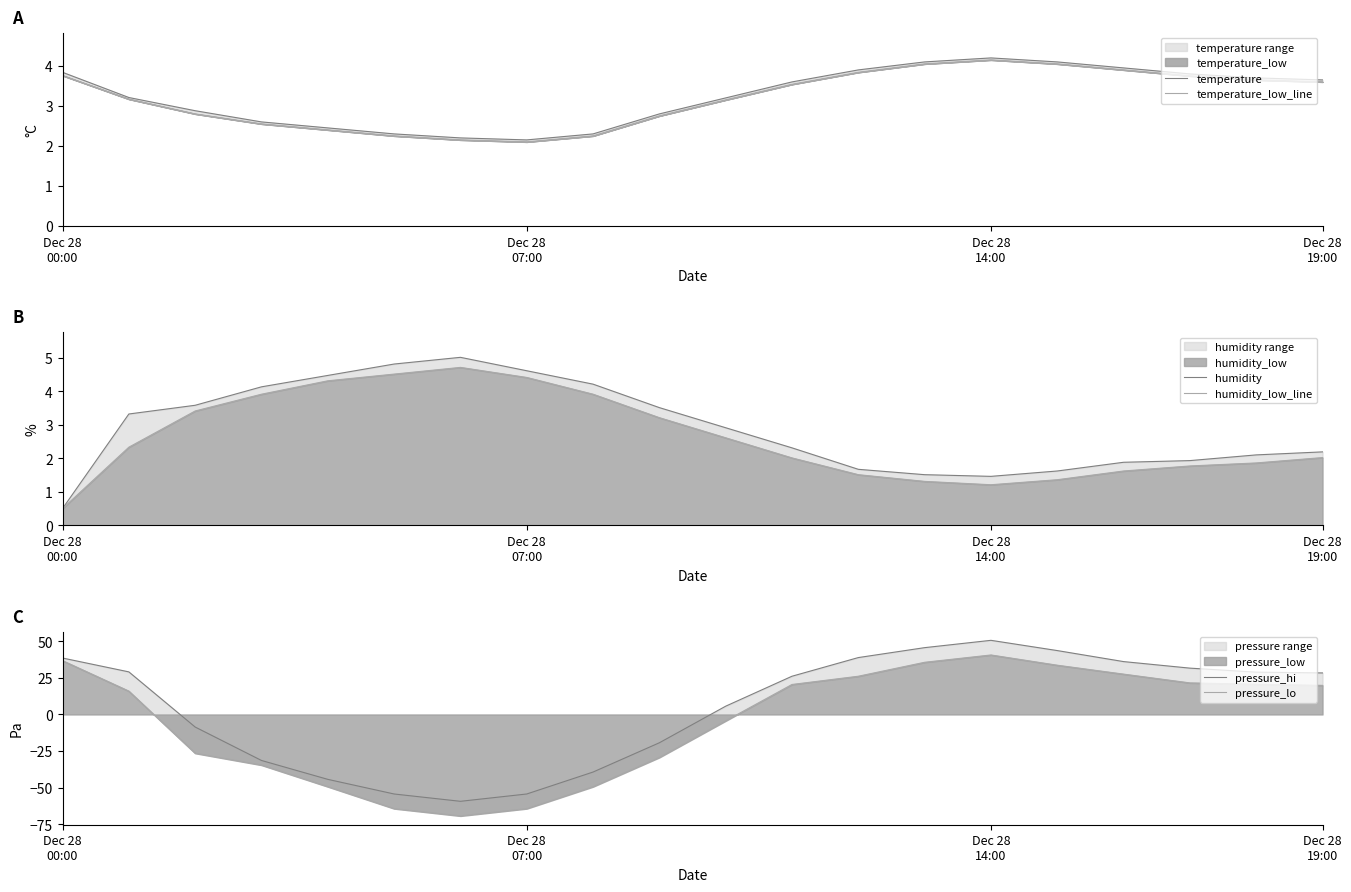

How many lines are shown in the chart?

6